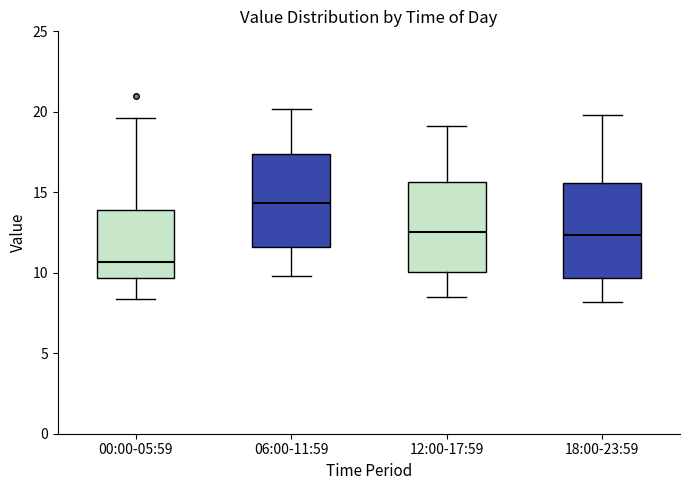

Which box's median line is the lowest?

00:00-05:59